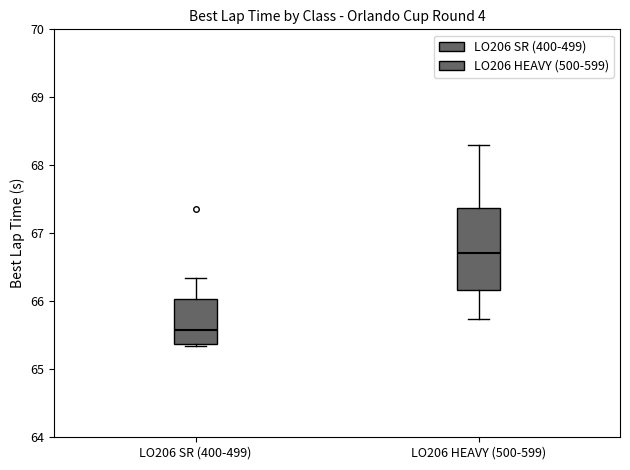

Where is the upper edge of the box for LO206 SR (400-499) on the y-axis? The values are not printed on the chart, so give them approximately, as read against the axis.

66.0